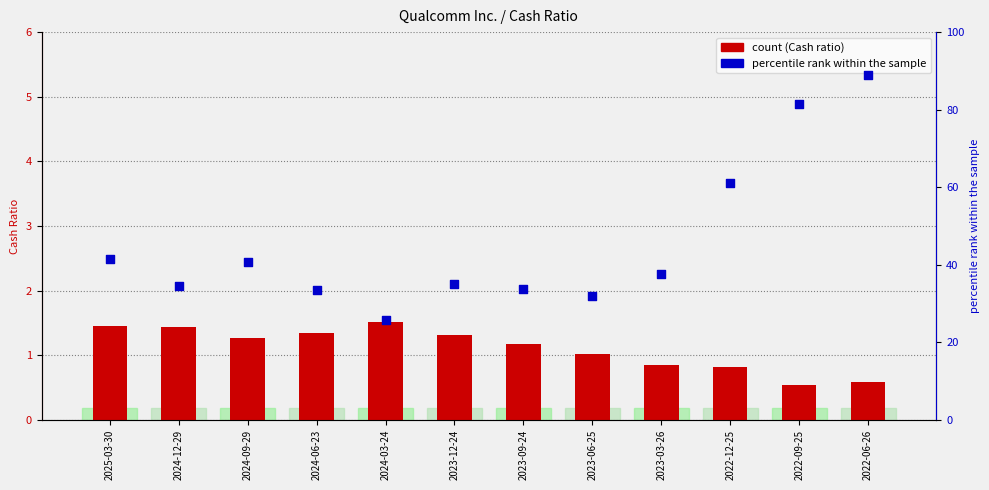

At how many categories does at least one series exceed 32?

10